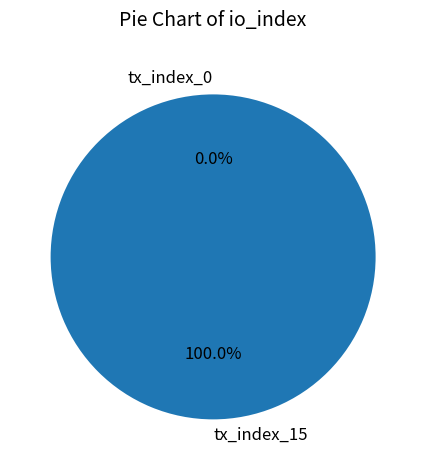

What percentage is the tx_index_15 slice, to the nearest percent?

100%